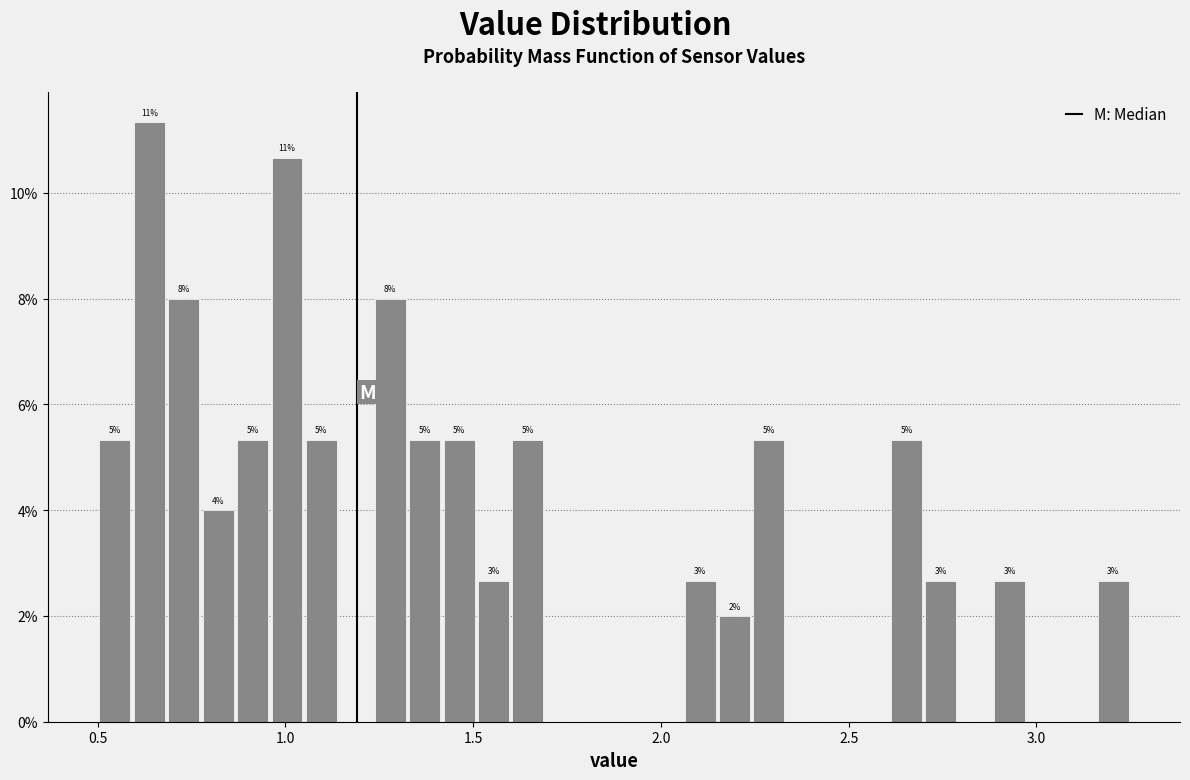

Read against the x-axis, roughly where is the centre of the tallest bar?

0.65